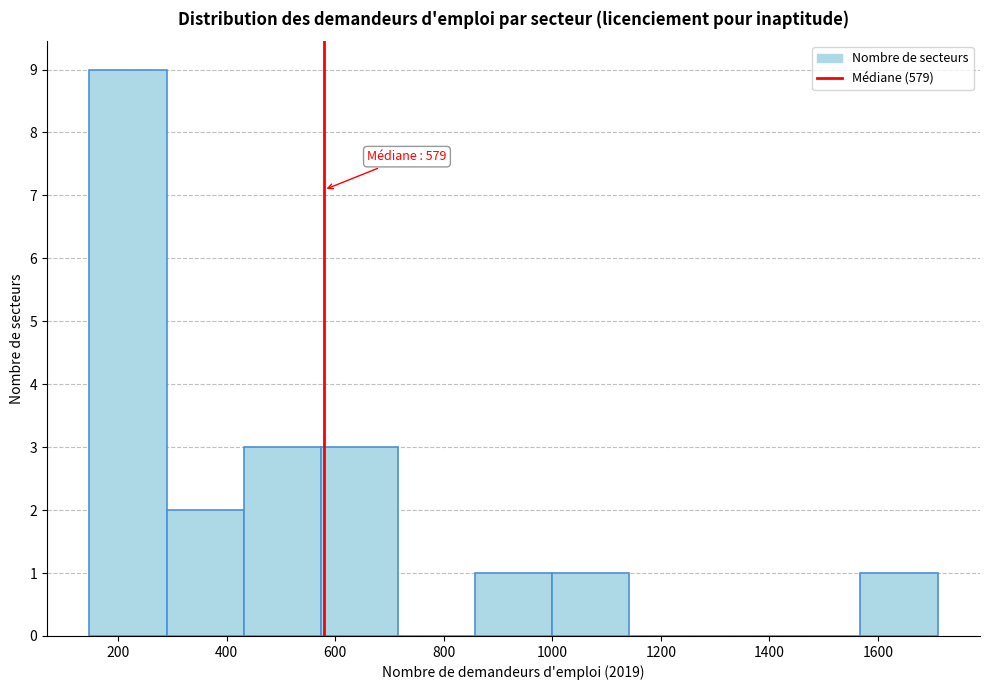

Over which range of the x-axis is the bar tallest?

140 to 280